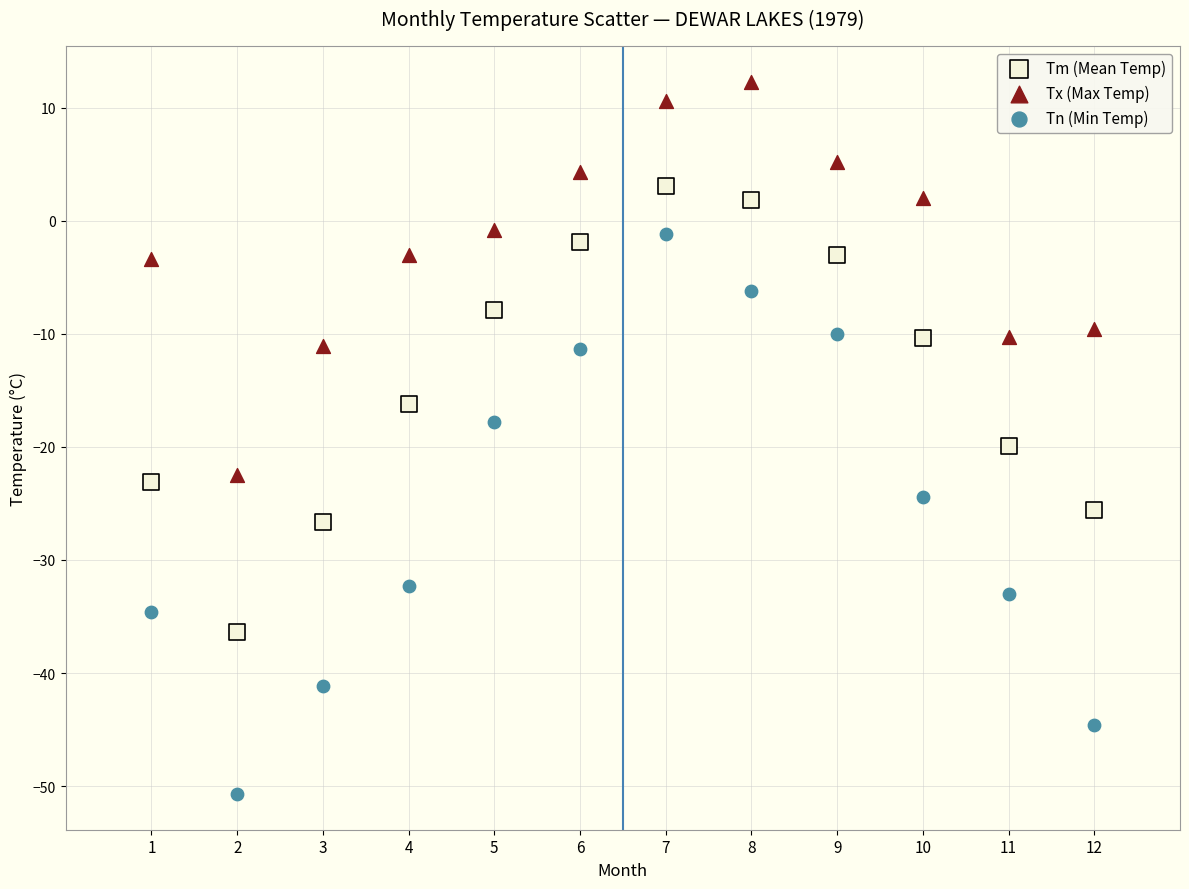

Which series has the widest spread of Y values?

Tn (Min Temp)